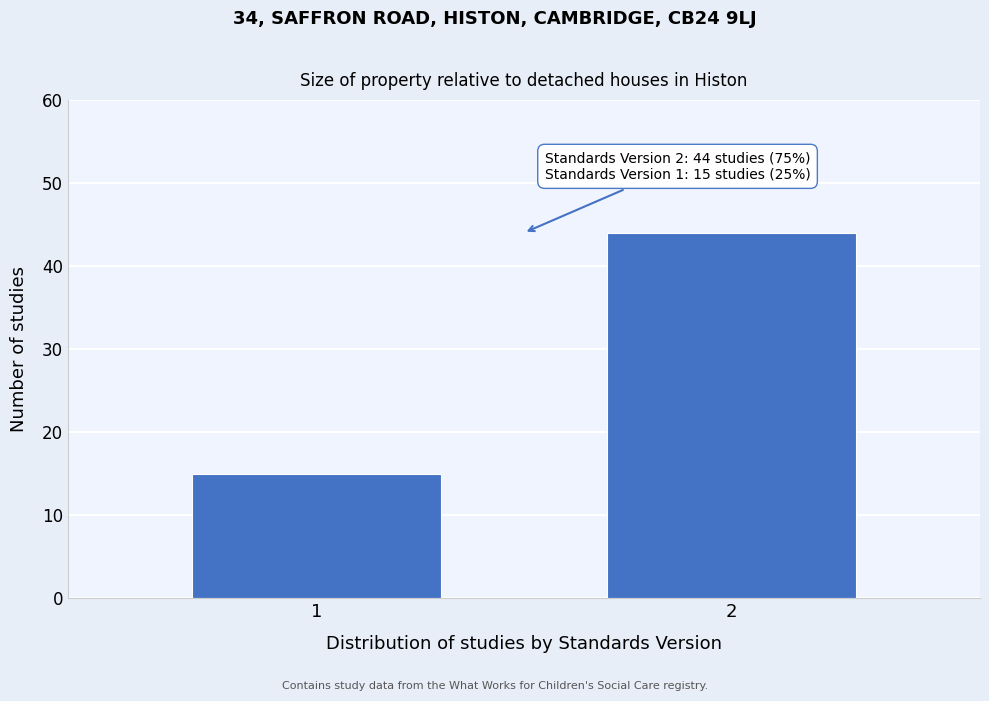

Reading left to right, what are all the values shown in this chart?

15	44